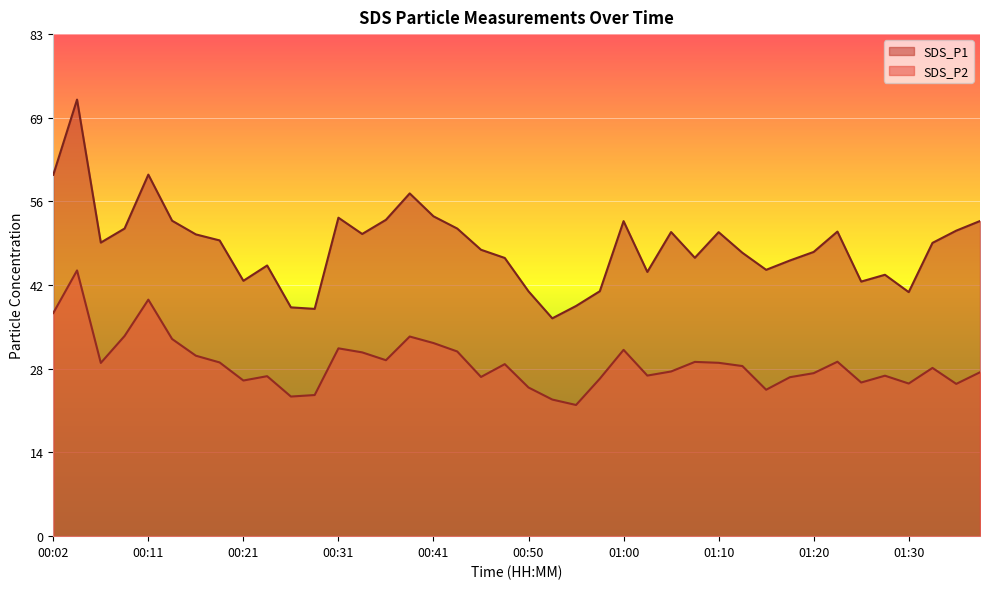

True or false: SDS_P1 and SDS_P2 cross at least once.

False